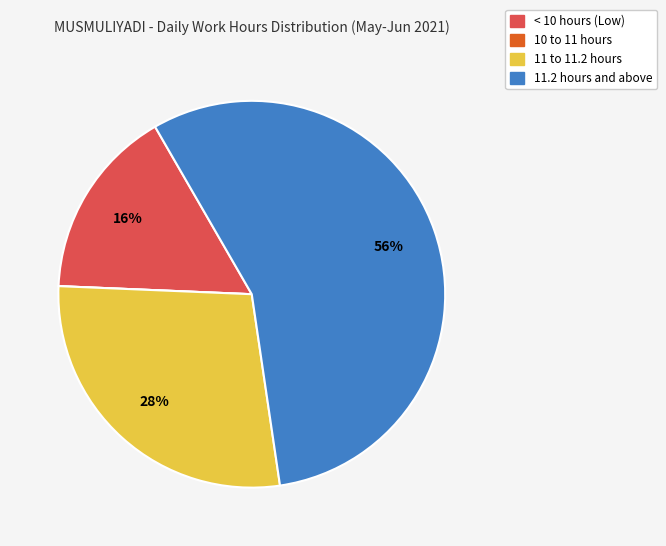

Is there any slice that represents more than half of the pie?

Yes